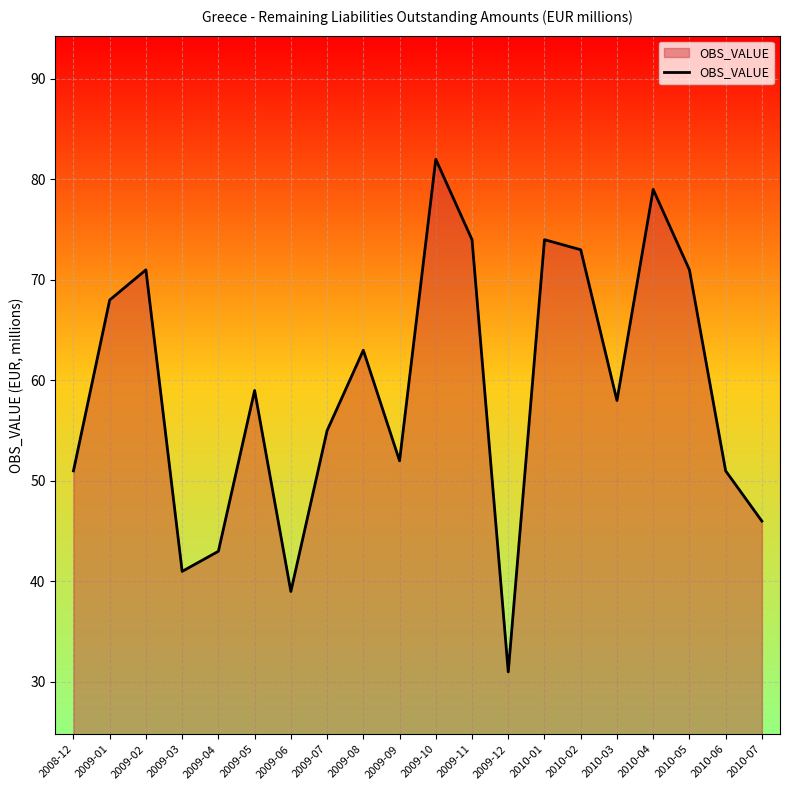

Reading left to right, extract all data points from this chart.

2008-12=51	2009-01=68	2009-02=71	2009-03=41	2009-04=43	2009-05=59	2009-06=39	2009-07=55	2009-08=63	2009-09=52	2009-10=82	2009-11=74	2009-12=31	2010-01=74	2010-02=73	2010-03=58	2010-04=79	2010-05=71	2010-06=51	2010-07=46